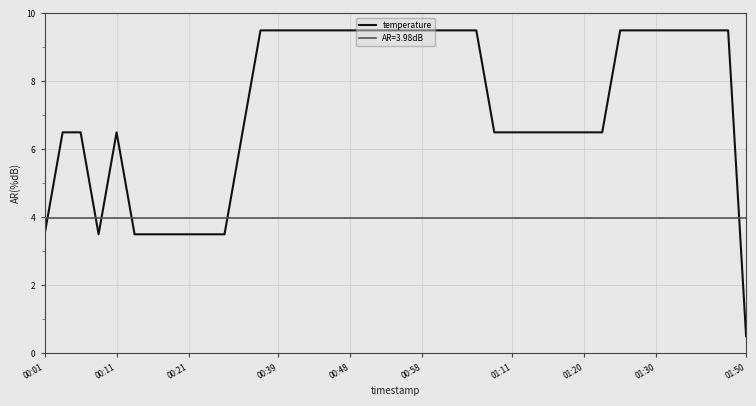

What is the minimum value for temperature?

0.5